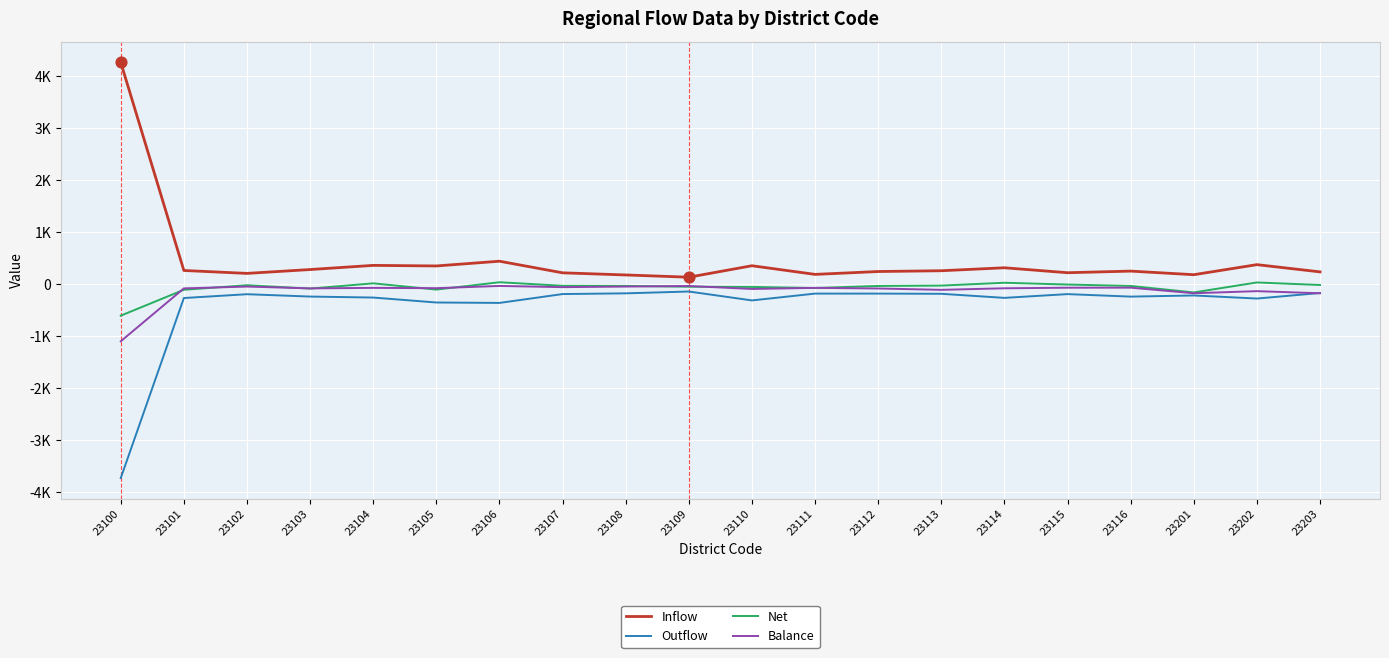

What are all the series names shown in the legend?

Inflow, Outflow, Net, Balance